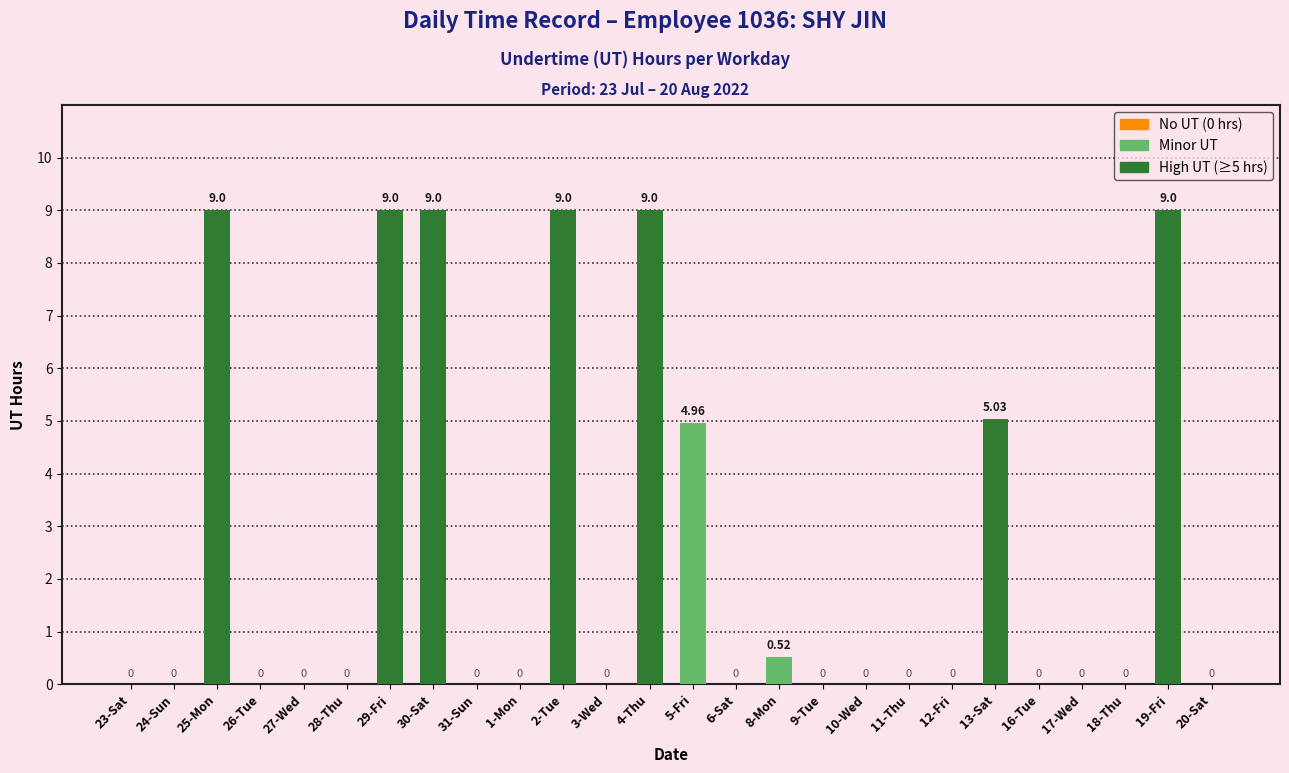

What is the change in value from 5-Fri to 12-Fri?

-5.0